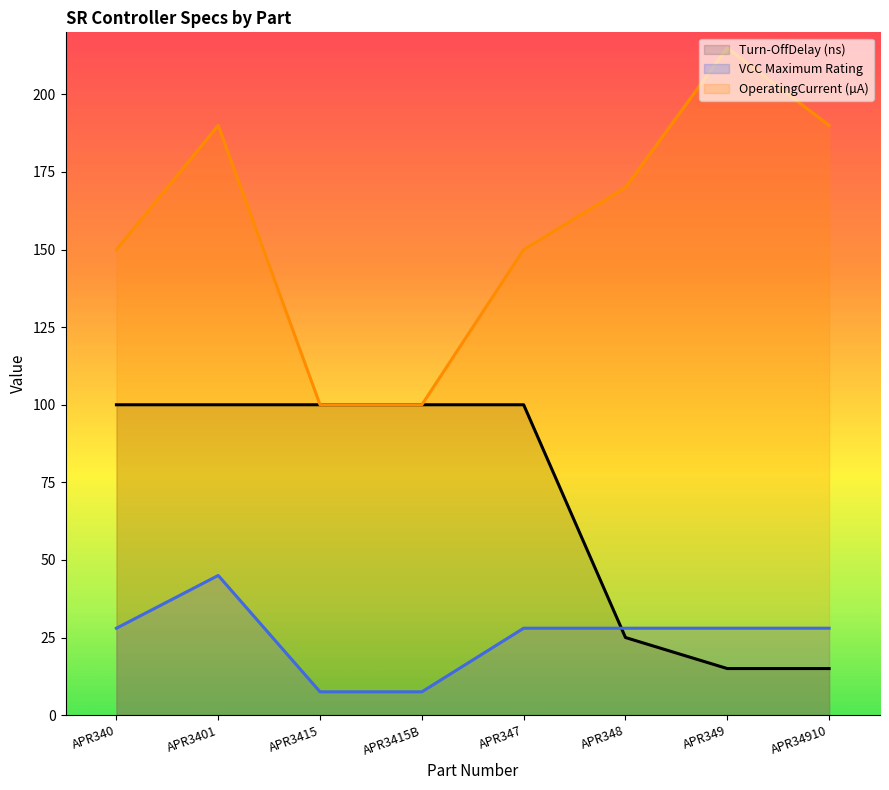

The Turn-OffDelay (ns) series shows 100.0 at APR347. True or false?

True